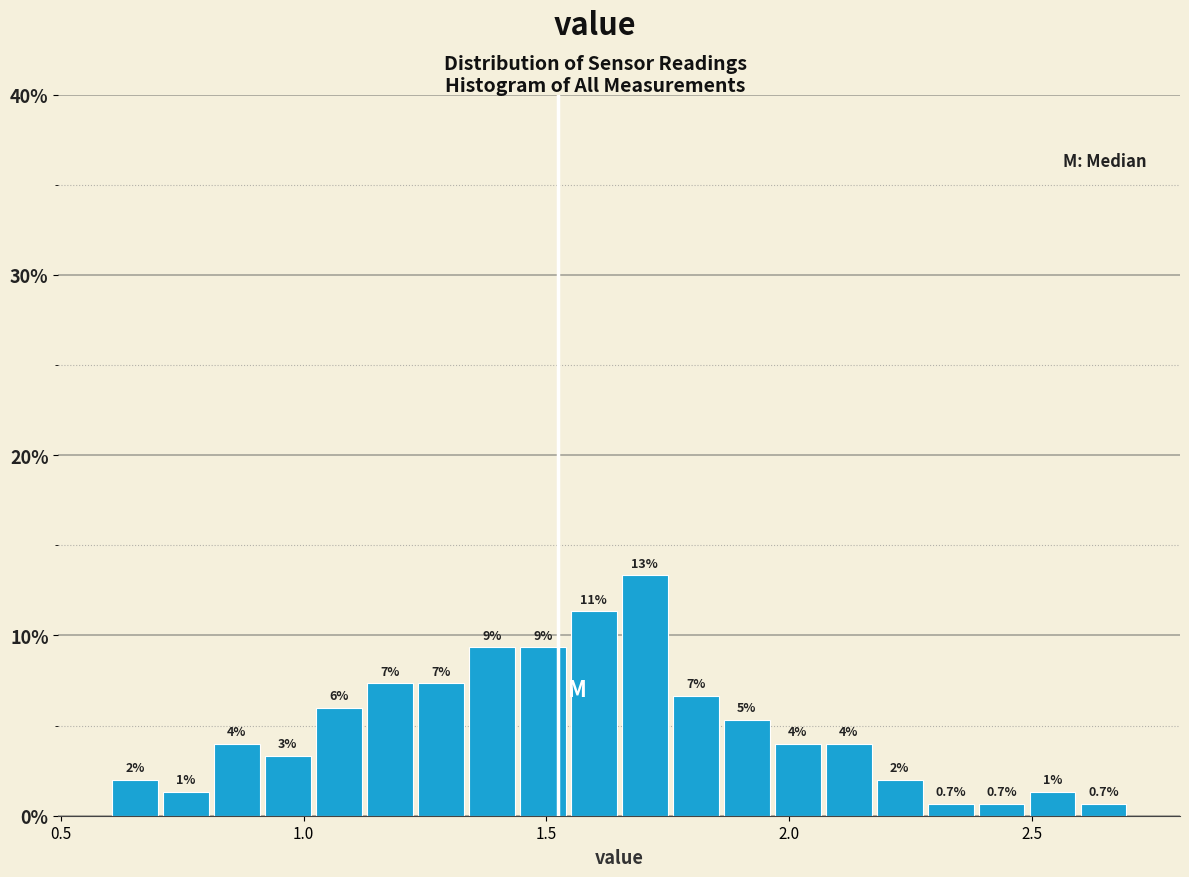

Read against the x-axis, roughly where is the centre of the tallest bar?

1.70